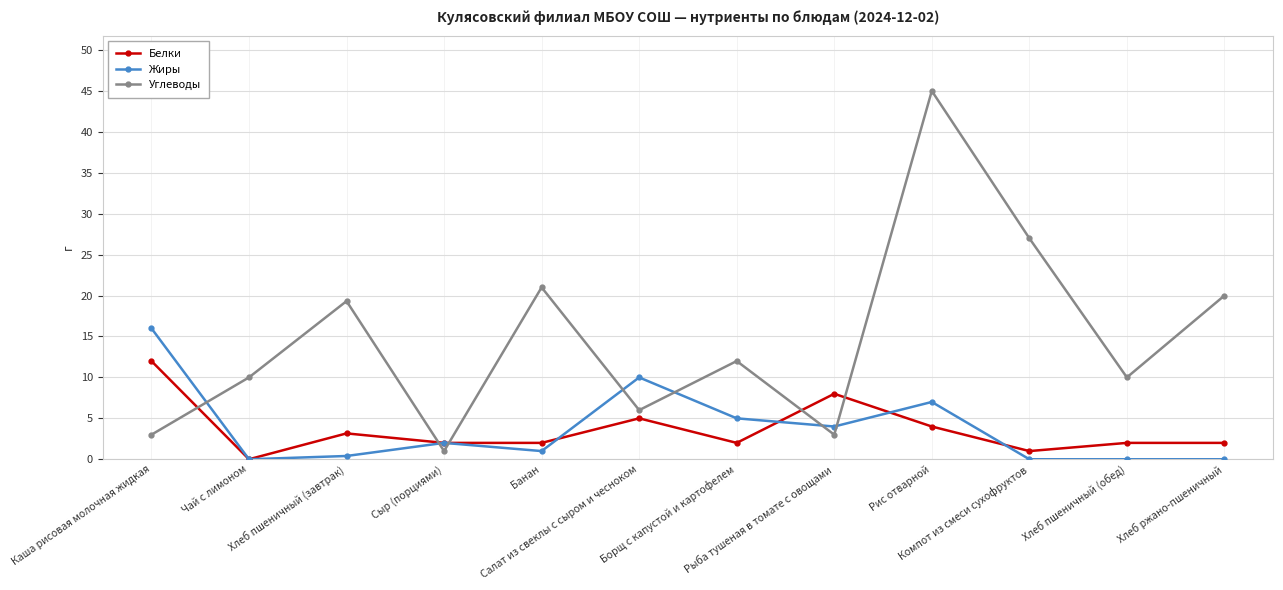

Which series has the widest spread of values?

Углеводы